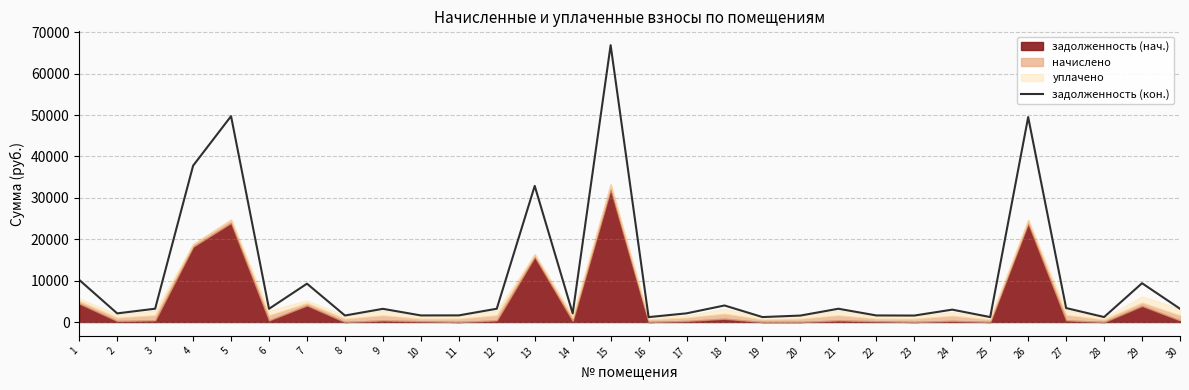

How many lines are shown in the chart?

1